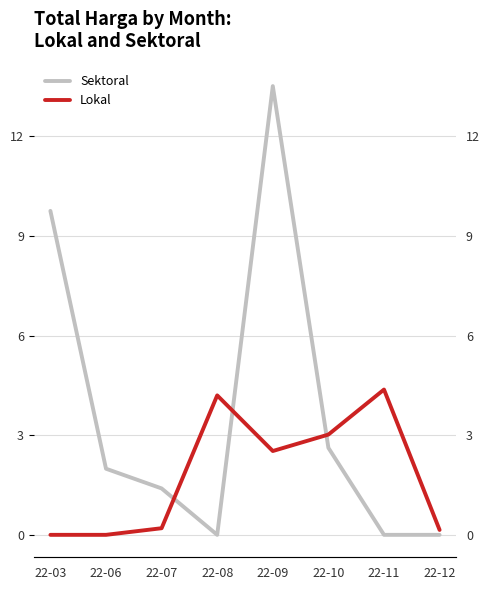

What is the sum of the Sektoral values at 22-10 and 22-03?

12.4